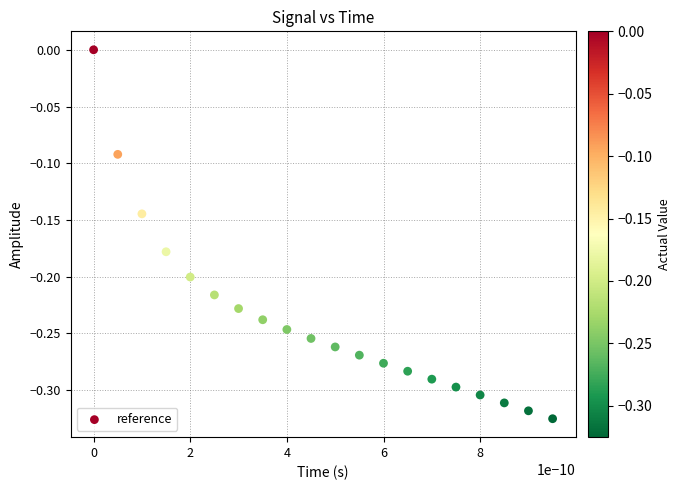

What is the range of Y values (max minus min)?

0.3